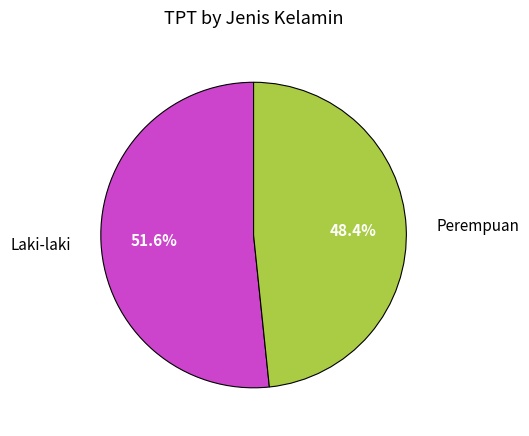

Is there any slice that represents more than half of the pie?

Yes